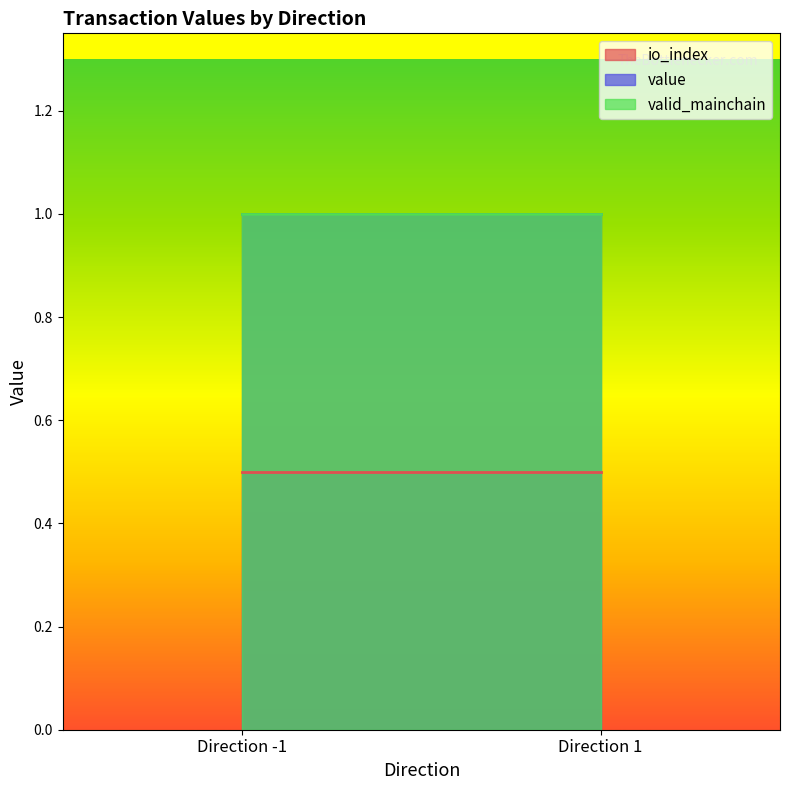

At 1, list the series in order from smallest to largest.

io_index, value, valid_mainchain